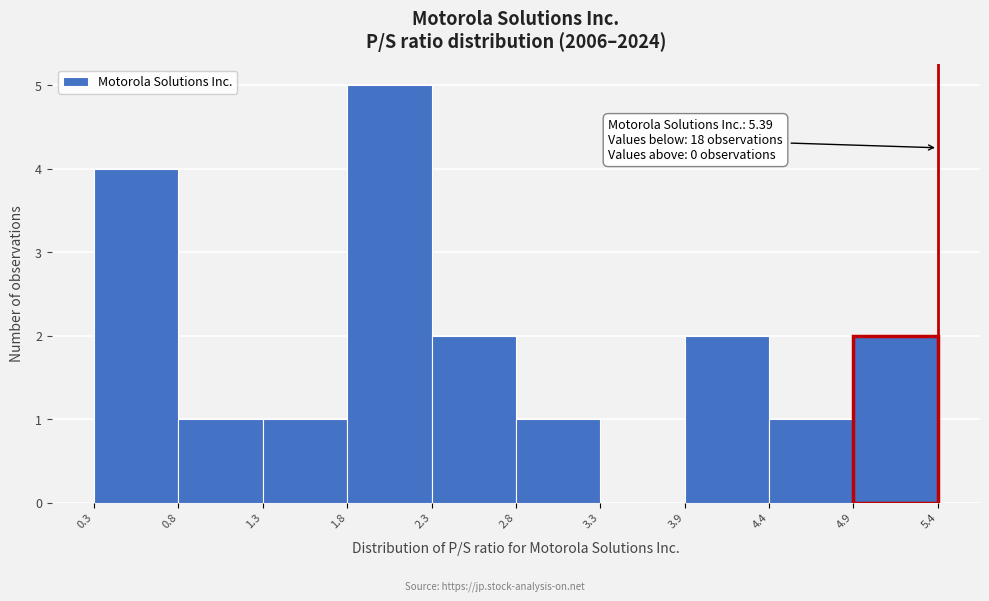

Which range on the x-axis has the tallest bar?

1.8 to 2.3